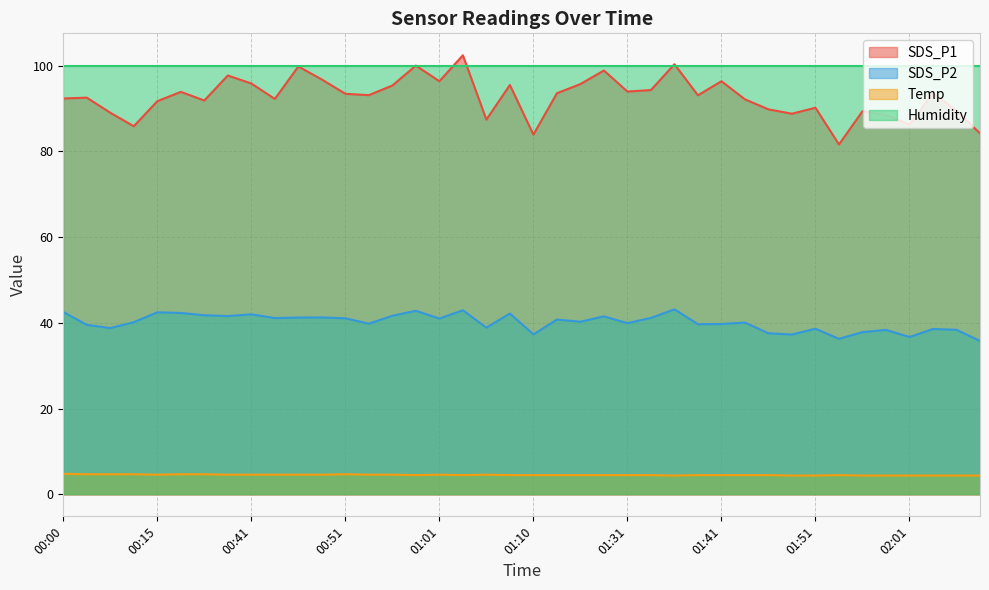

How many lines are shown in the chart?

4